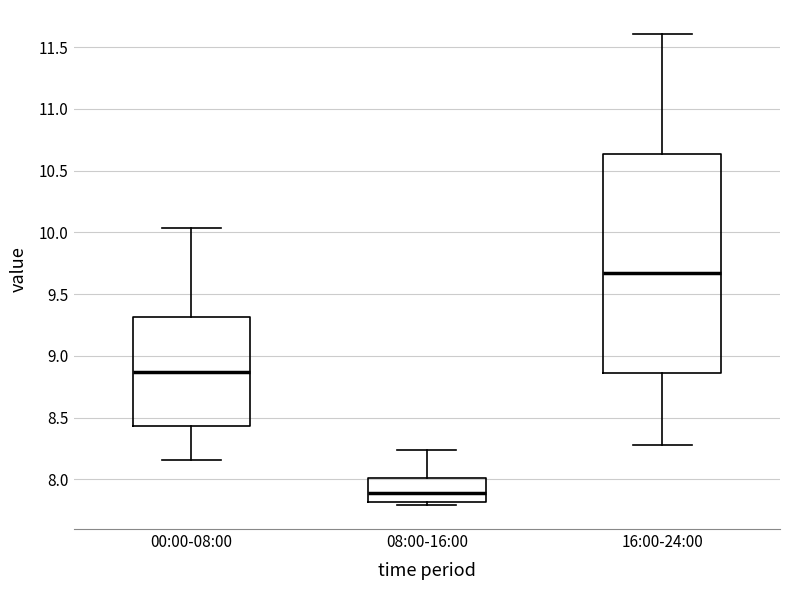

Which box has the lowest median line?

08:00-16:00